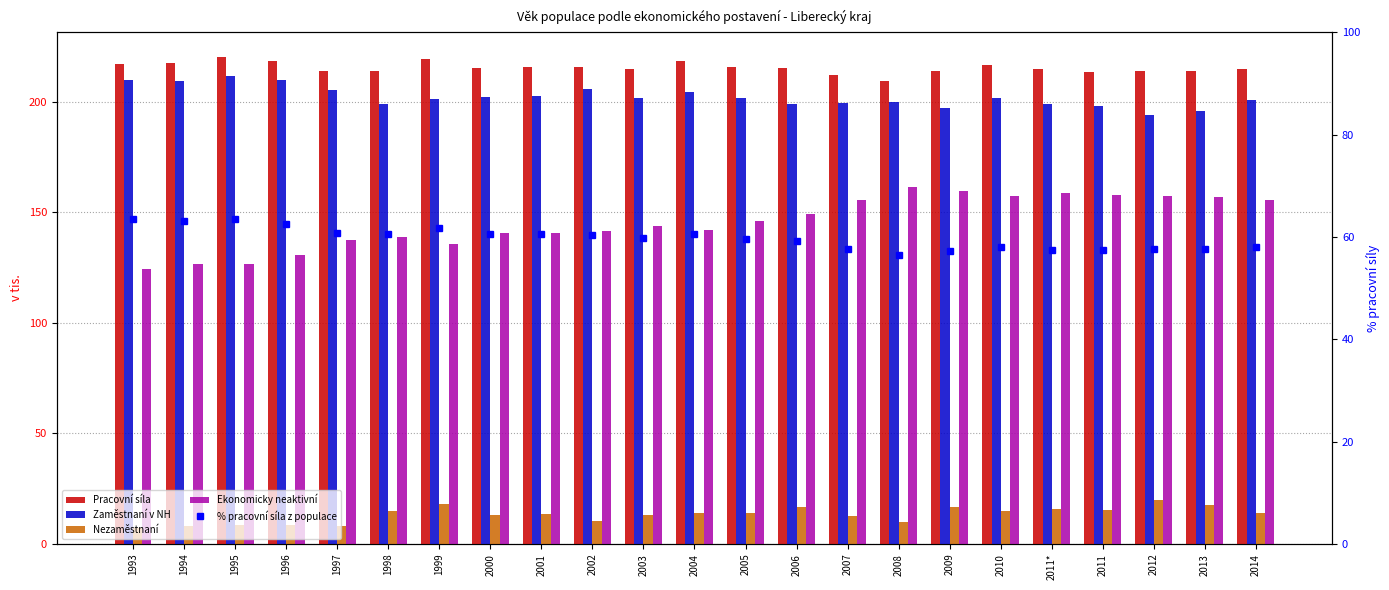

True or false: Zaměstnaní v NH has a value of 323.3 at 2004.

False